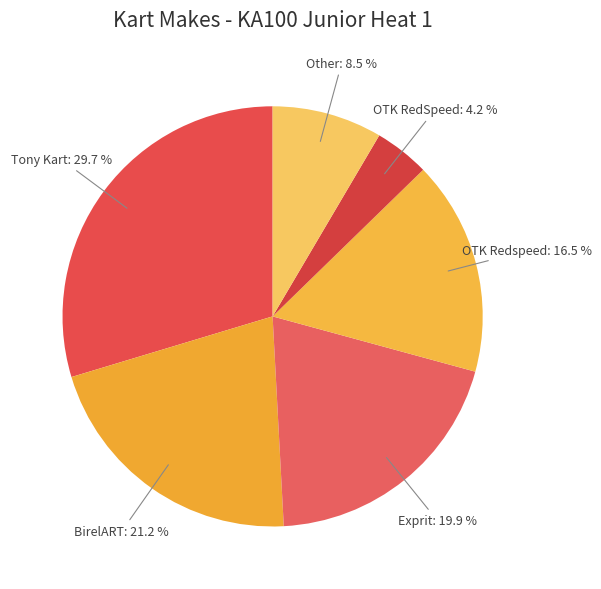

Does Tony Kart: 29.7 % account for over 50% of the chart?

No